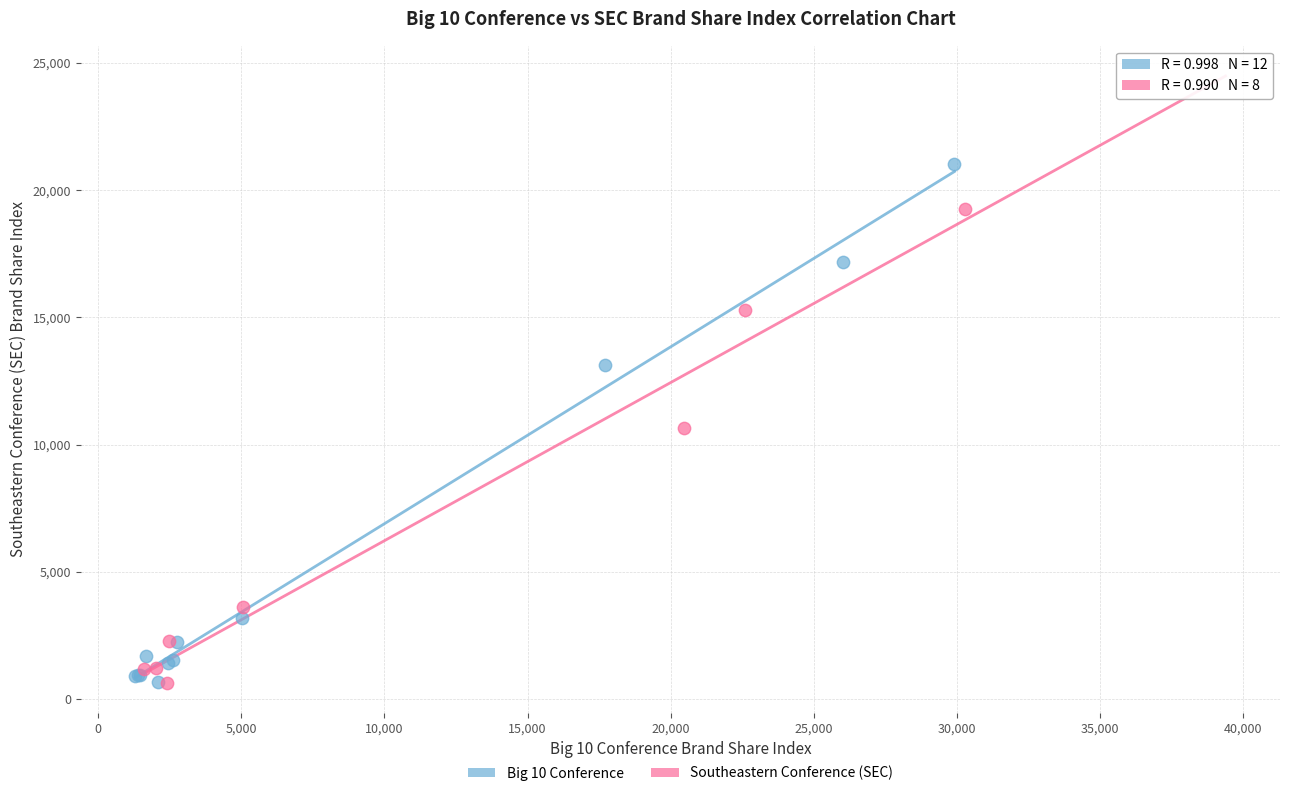

Which series reaches the maximum Y coordinate?

Big 10 Conference